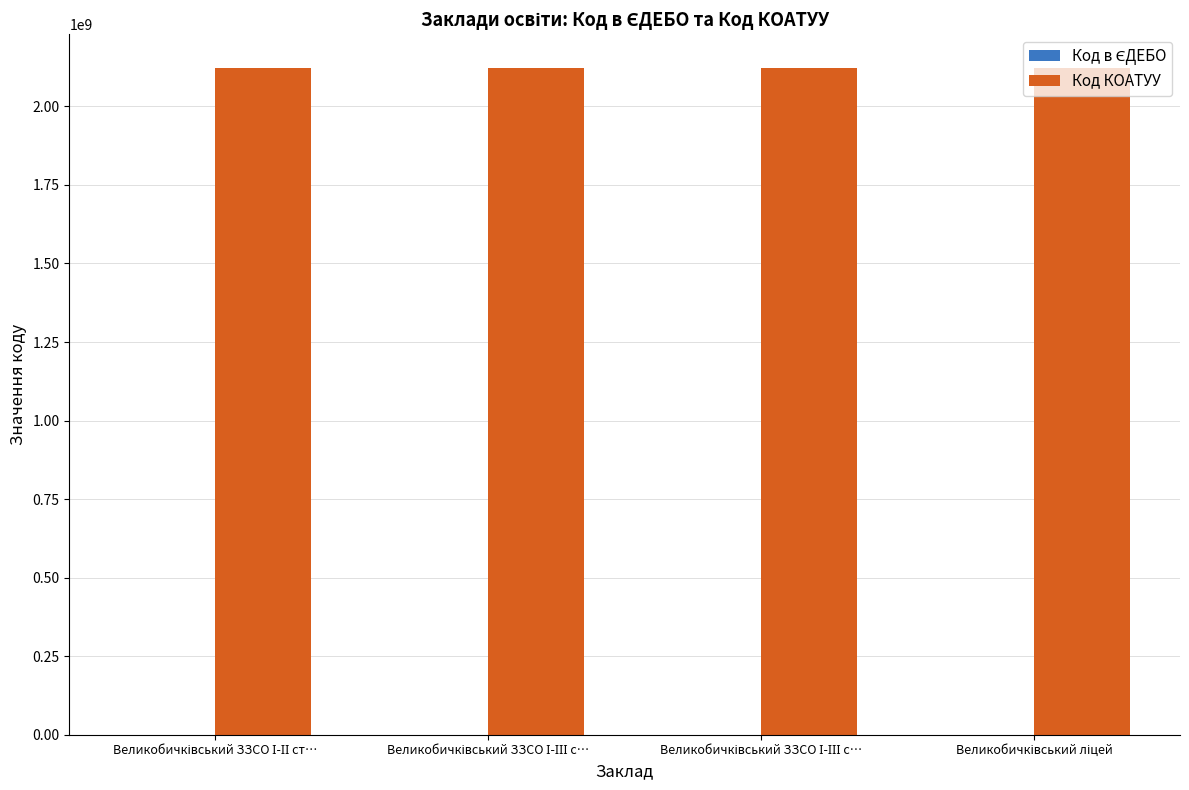

How many groups of bars are there?

4